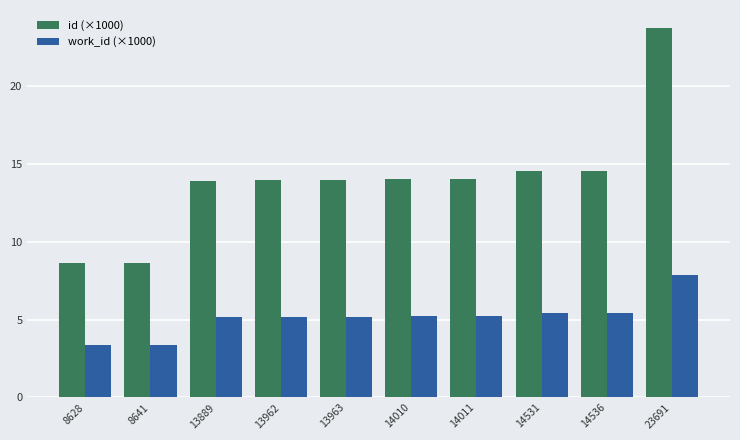

At which category is the sum across all series the highest?

23691